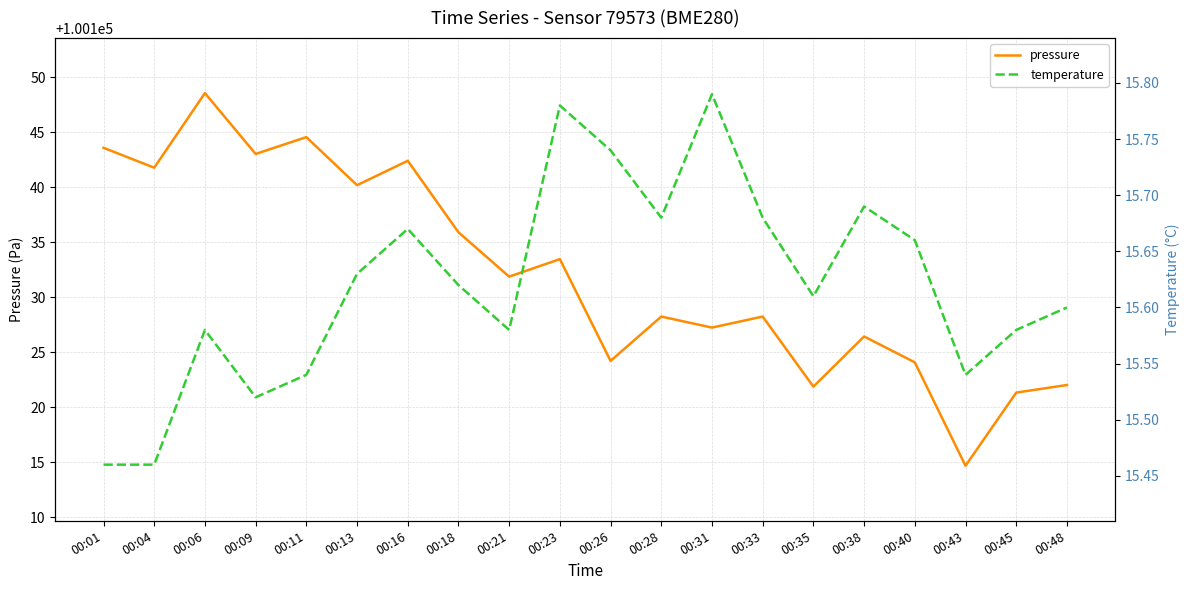

Read the temperature value at 00:28.

15.7